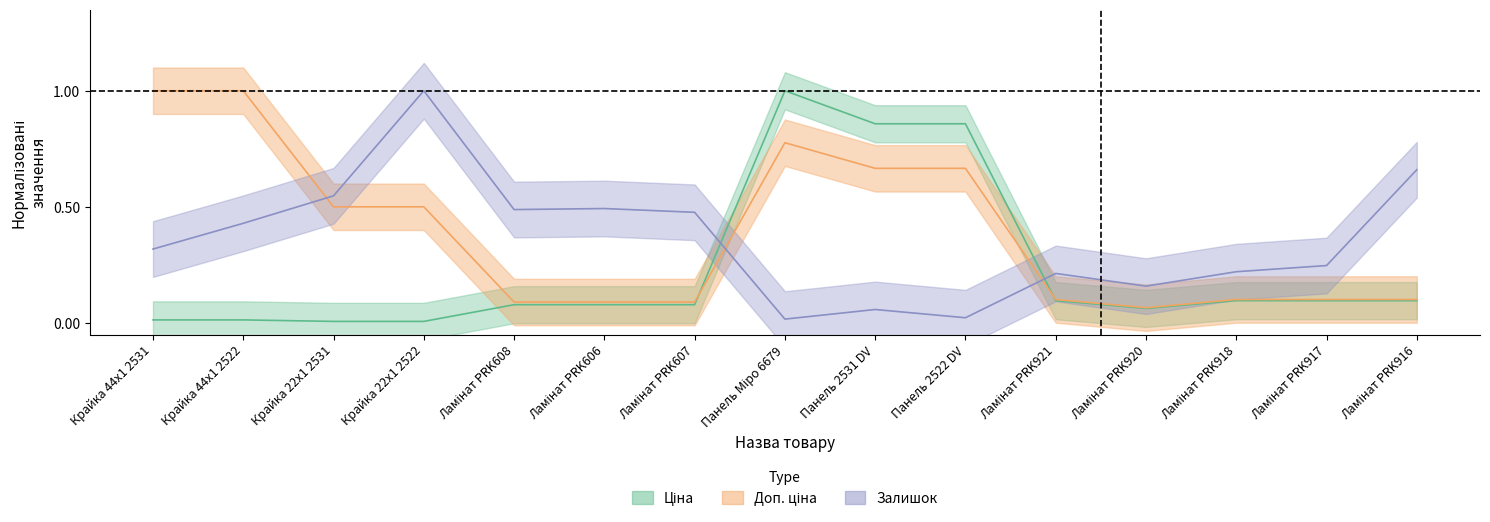

What is the total value across all series at Крайка 22x1 2531?

1.1